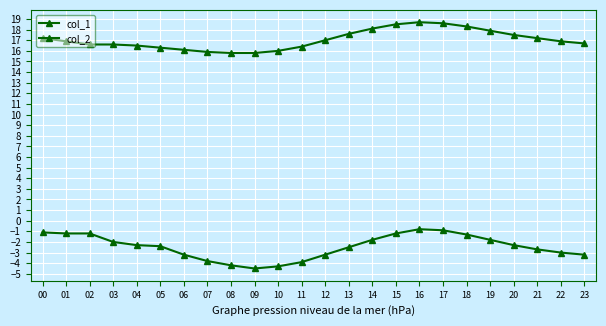

Reading left to right, list all the values displayed in this chart.

col_1: 00=17.2	01=16.9	02=16.6	03=16.6	04=16.5	05=16.3	06=16.1	07=15.9	08=15.8	09=15.8	10=16.0	11=16.4	12=17.0	13=17.6	14=18.1	15=18.5	16=18.7	17=18.6	18=18.3	19=17.9	20=17.5	21=17.2	22=16.9	23=16.7
col_2: 00=-1.1	01=-1.2	02=-1.2	03=-2.0	04=-2.3	05=-2.4	06=-3.2	07=-3.8	08=-4.2	09=-4.5	10=-4.3	11=-3.9	12=-3.2	13=-2.5	14=-1.8	15=-1.2	16=-0.8	17=-0.9	18=-1.3	19=-1.8	20=-2.3	21=-2.7	22=-3.0	23=-3.2